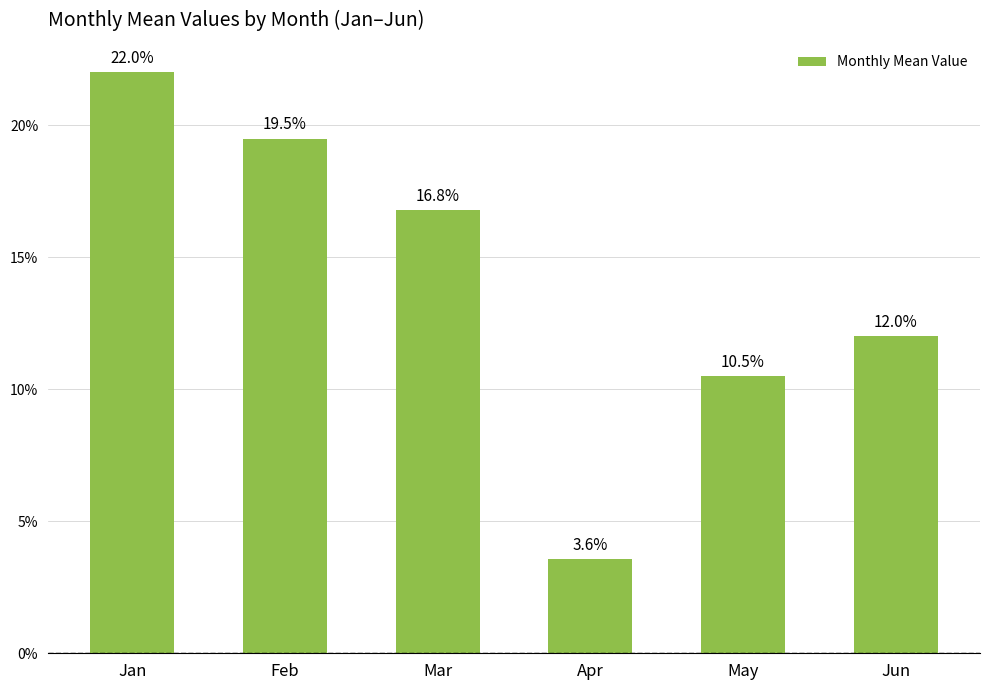

What is the value of the 3rd bar from the left?

0.2